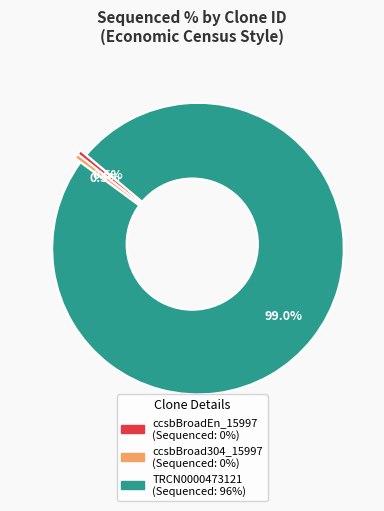

To the nearest percent, what is the average slice percentage?

33%